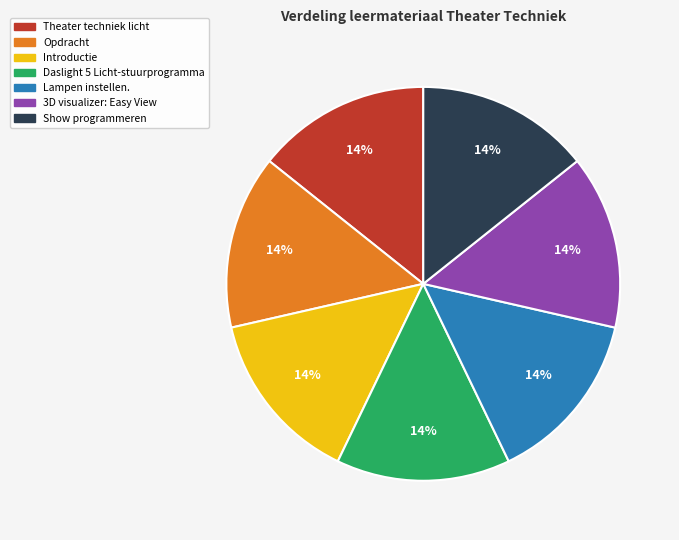

To the nearest percent, what percentage of the pie is Show programmeren?

14%